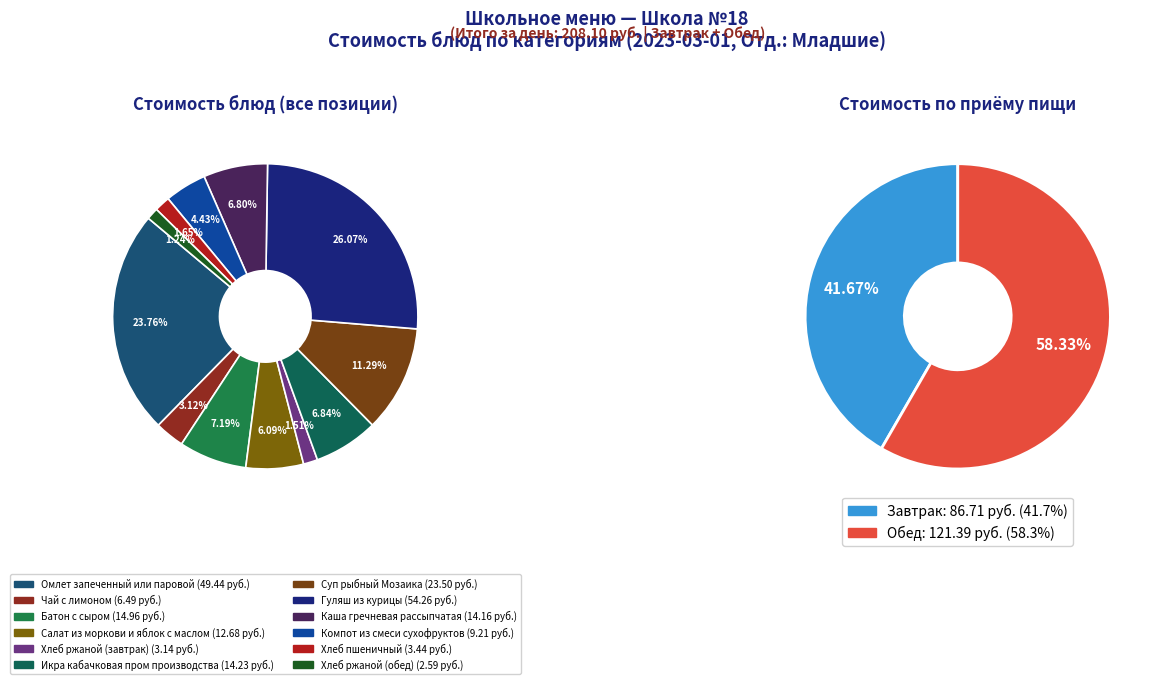

To the nearest percent, what percentage of the pie is Чай с лимоном?

3%